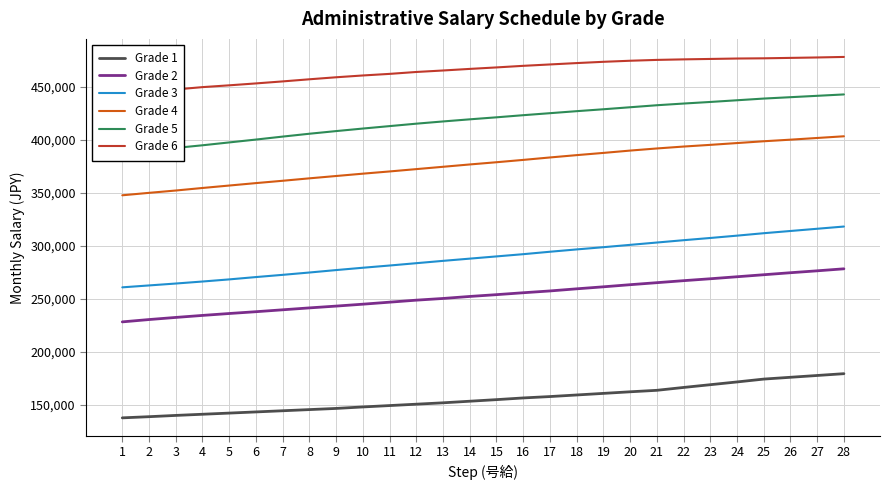

What is the greatest value displayed?

478300